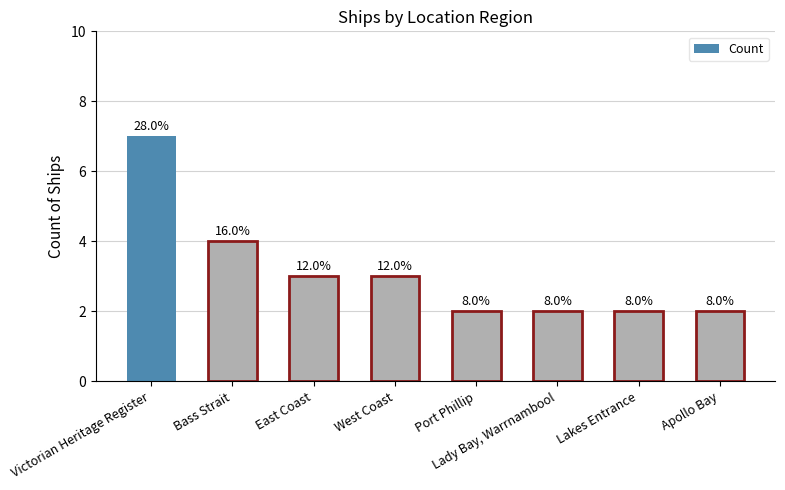

Are the bars horizontal?

No